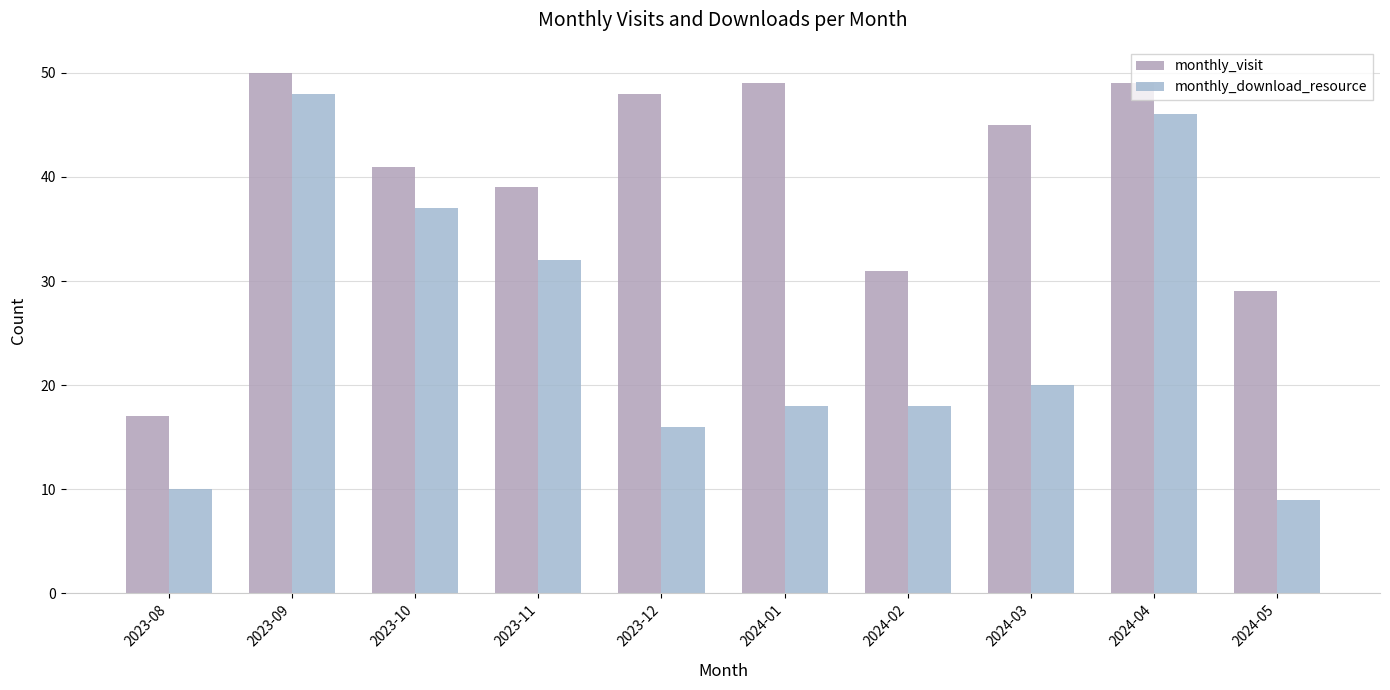

True or false: monthly_visit has a value of 41 at 2023-10.

True